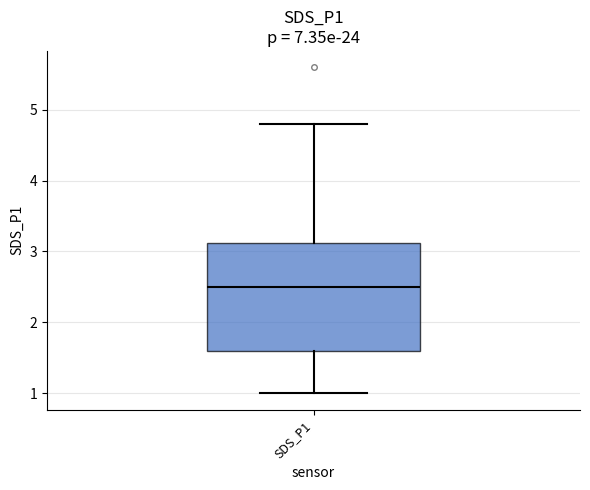

Where does the median line of the box for SDS_P1 sit on the y-axis? The values are not printed on the chart, so give them approximately, as read against the axis.

2.5